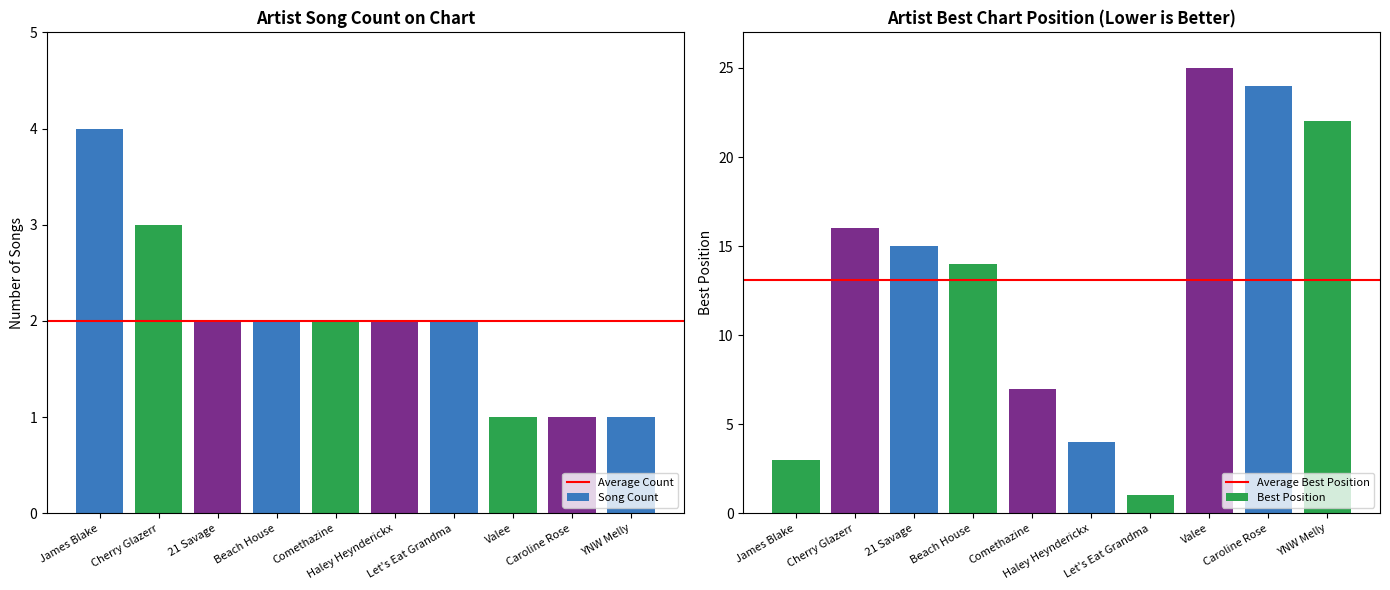

List the series in order of their overall mean, highest first.

Avg Position, Song Count